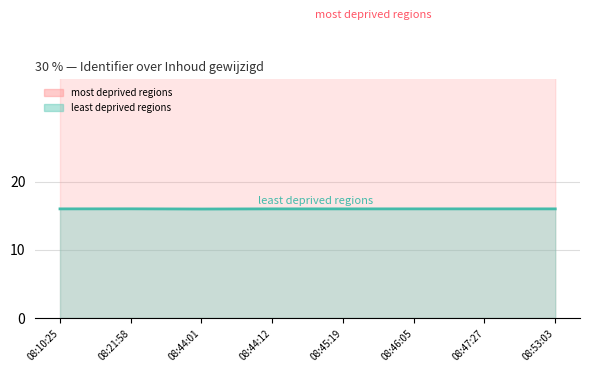

What is the sum of the least deprived regions values at 08:10:25 and 08:44:12?

32.0